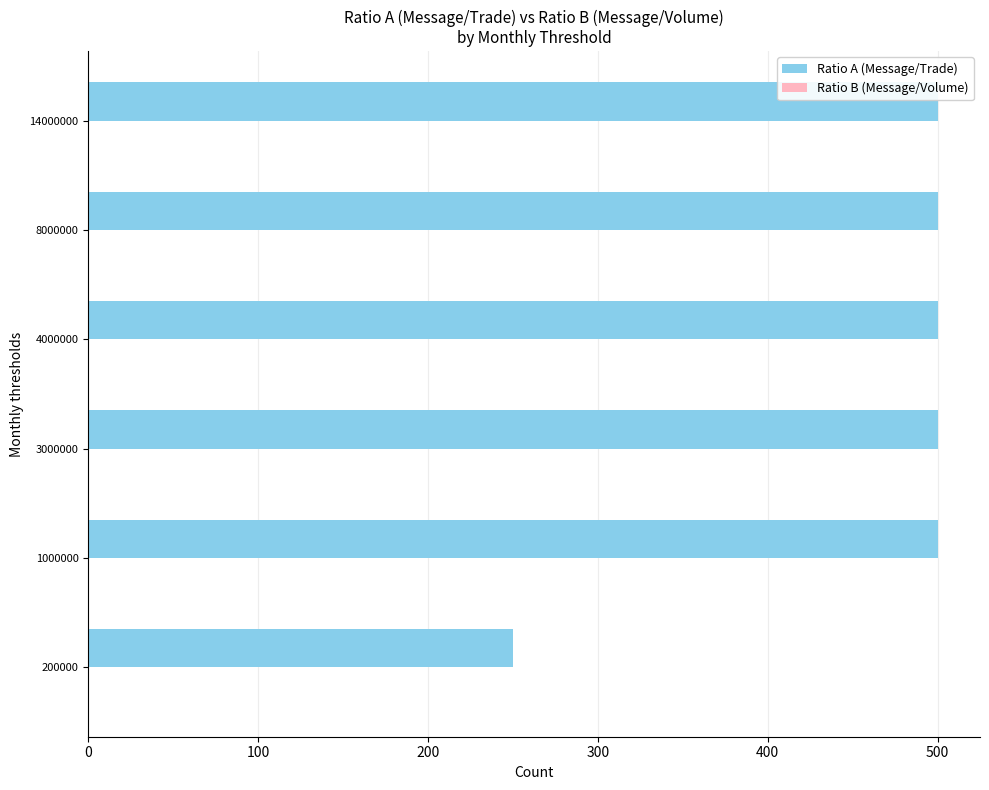

Between 200000 and 14000000, which series saw the biggest shift?

Ratio A (Message/Trade)